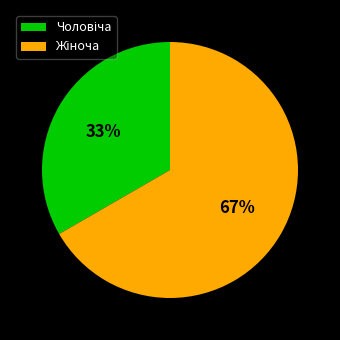

Does any single category account for the majority?

Yes